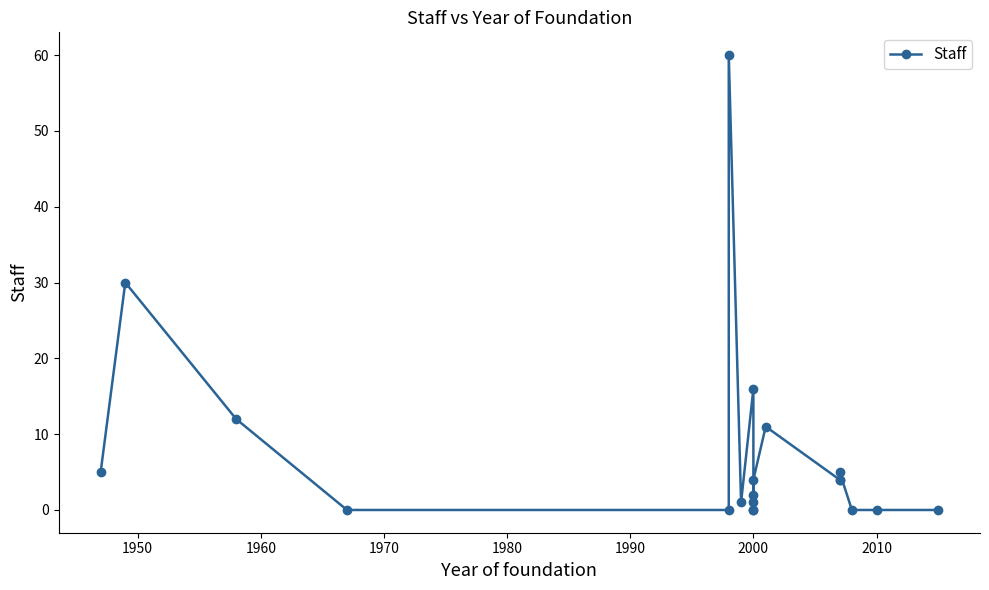

Is this an area chart (filled region under the line)?

No